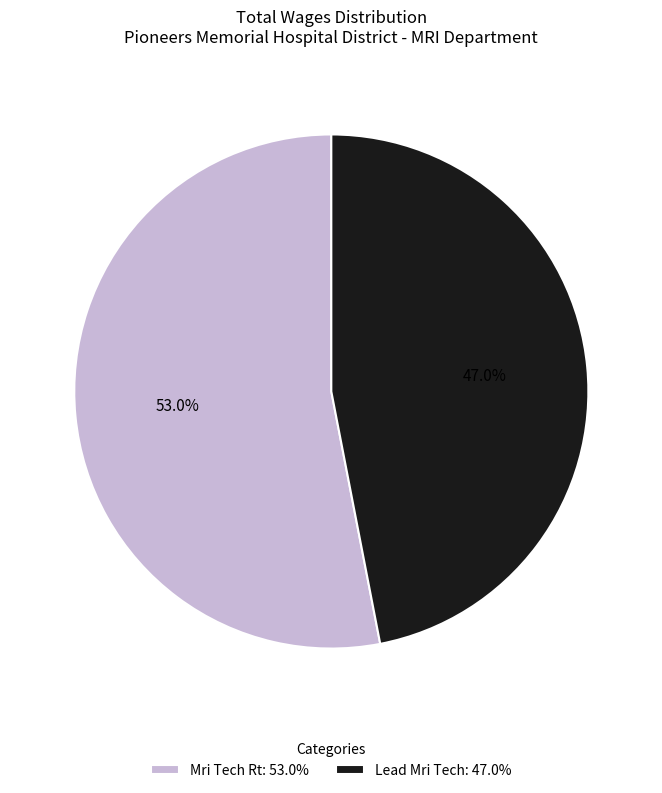

Which category accounts for the majority?

Mri Tech Rt